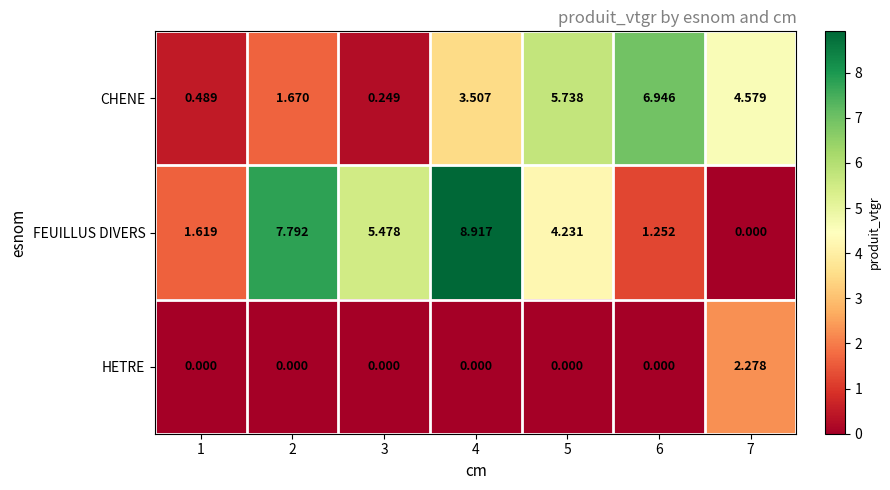

Which series changed the most between 6 and 7?

CHENE